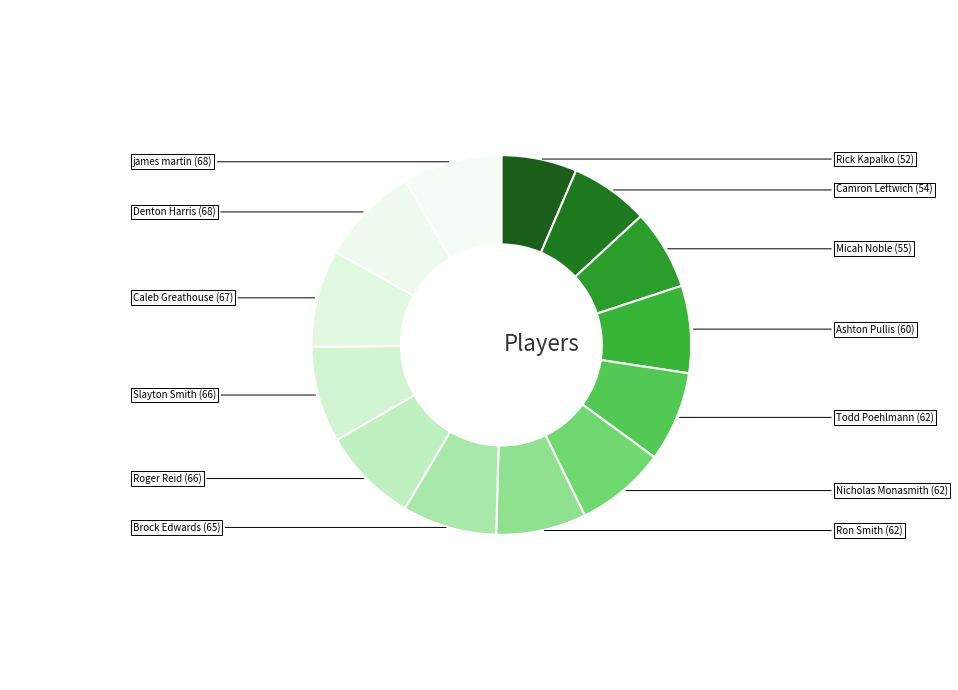

Does any single category account for the majority?

No